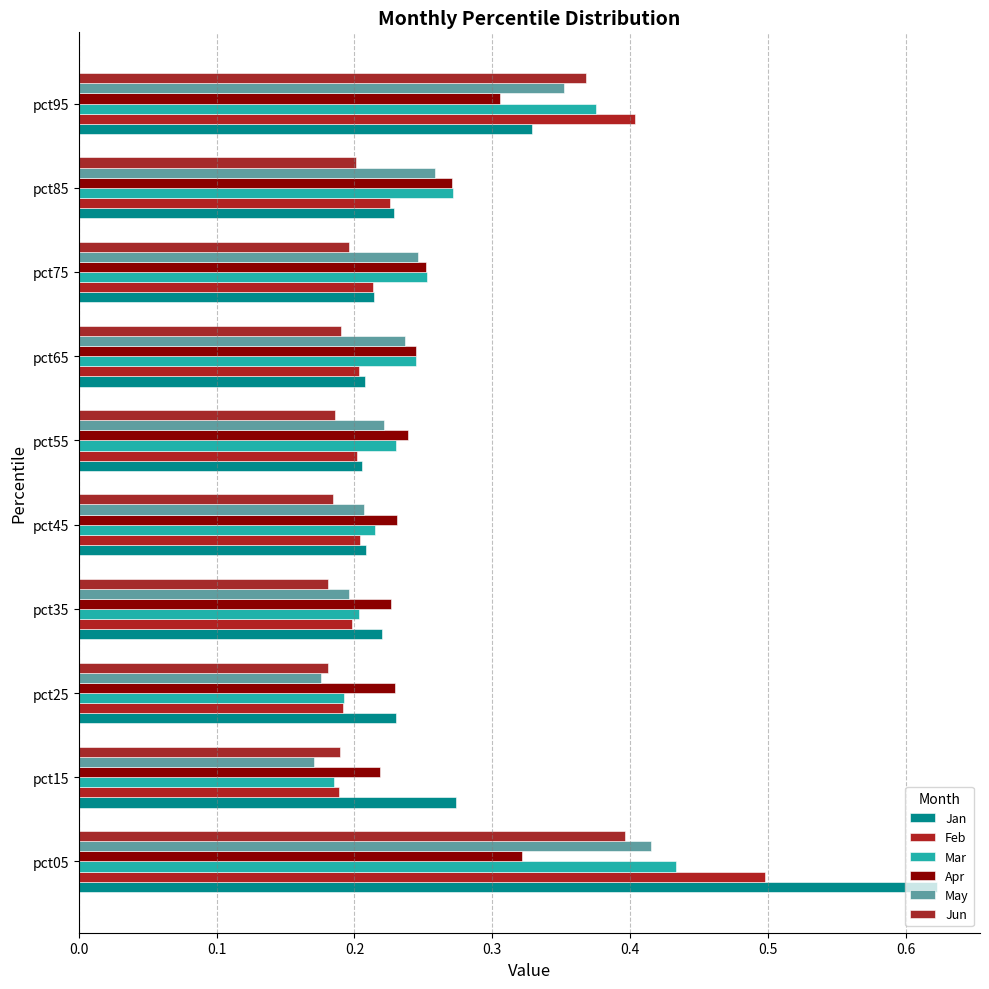

Which series has the largest total across all categories?

Jan